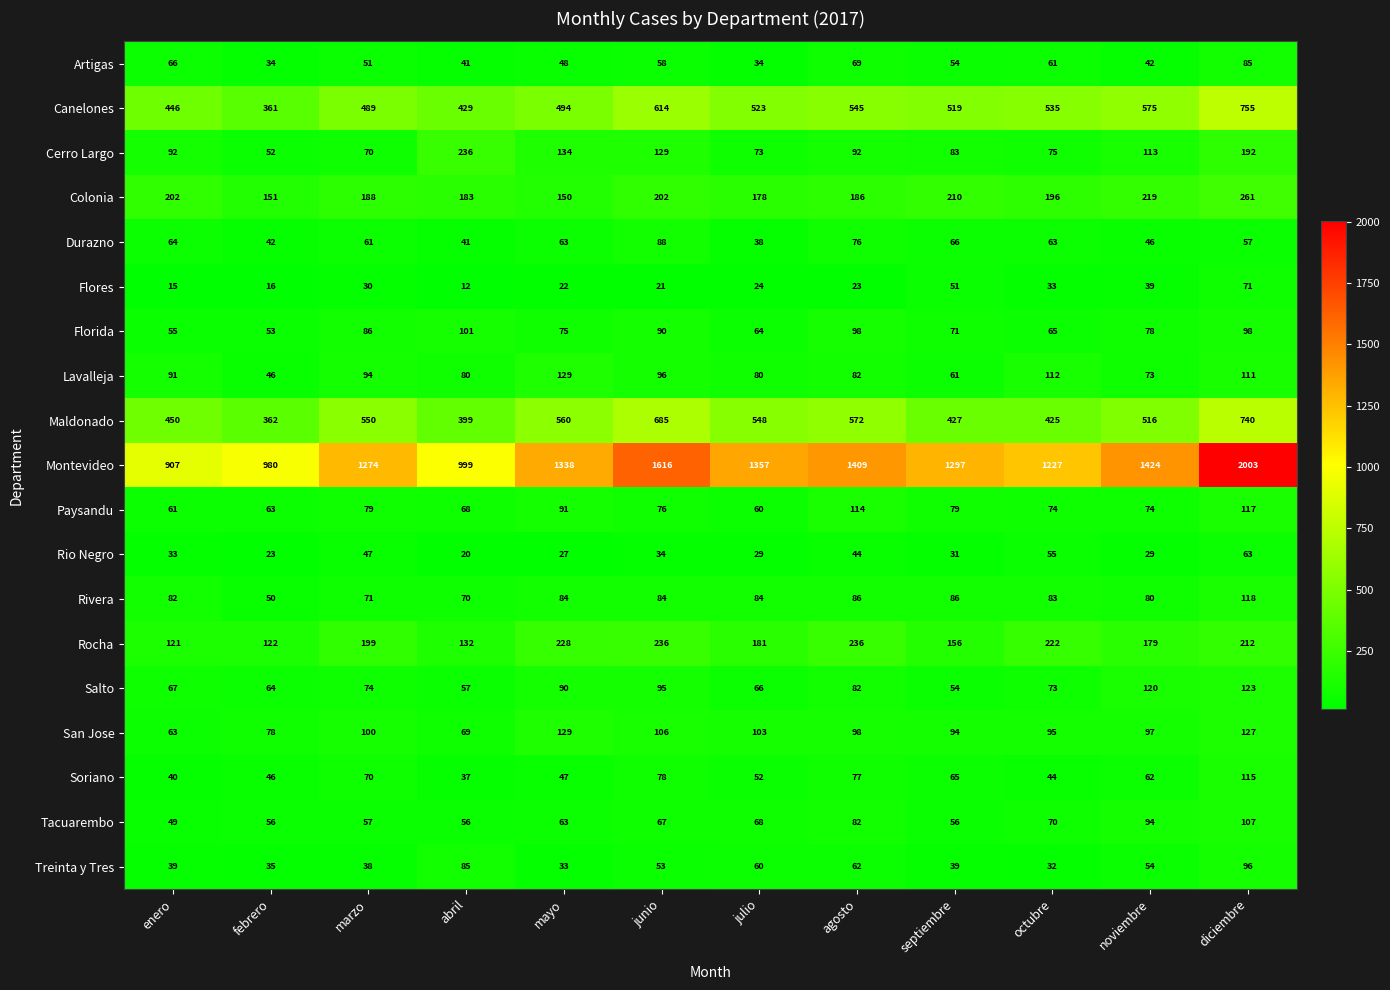

At how many categories does at least one series exceed 297?

12